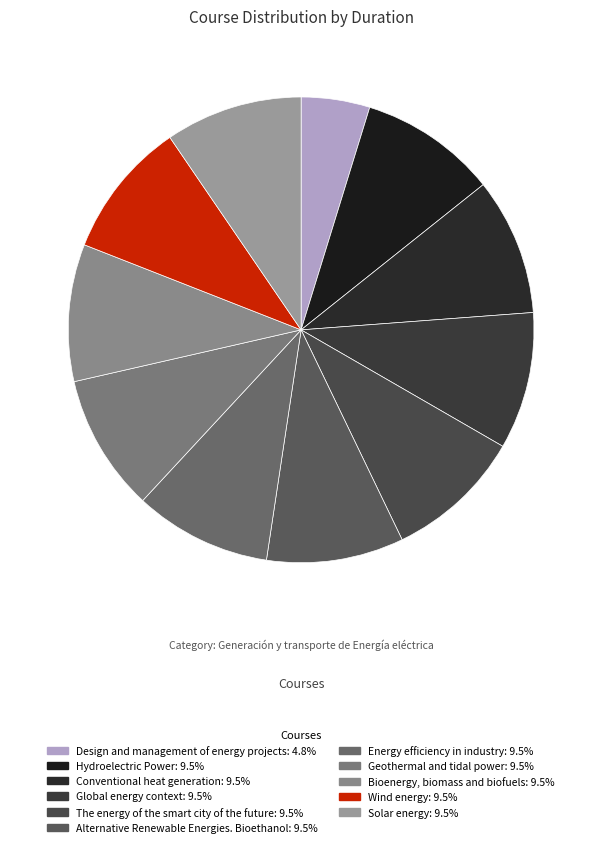

How many slices are in this pie chart?

11